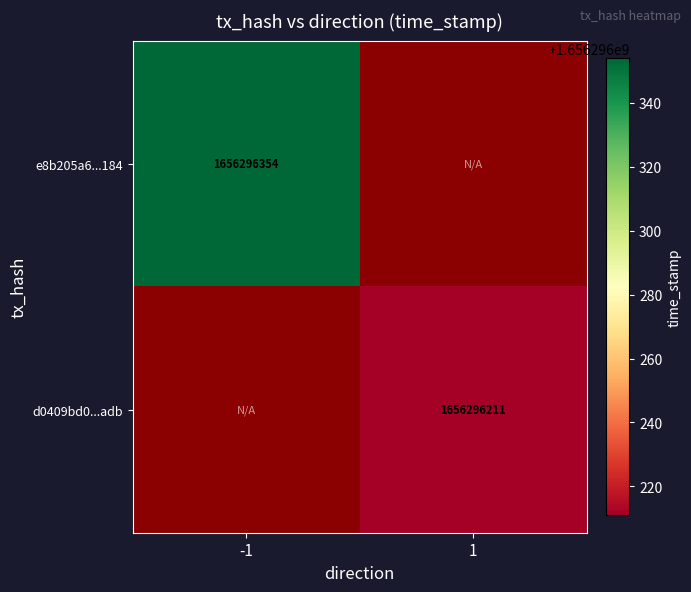

Reading left to right, list all the values displayed in this chart.

e8b205a6a304c420e9c902ac149cff223ba6184: -1=1656296354	1=0
d0409bd02e4a622e5592a1d26bc894c8cc7f3db: -1=0	1=1656296211